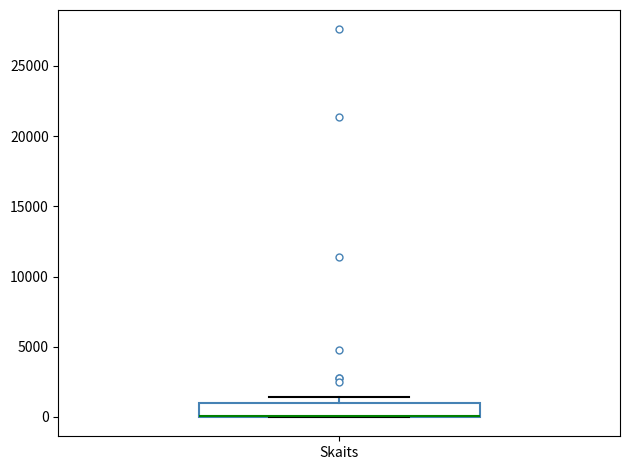

Where is the lower edge of the box for Skaits on the y-axis? The values are not printed on the chart, so give them approximately, as read against the axis.

0